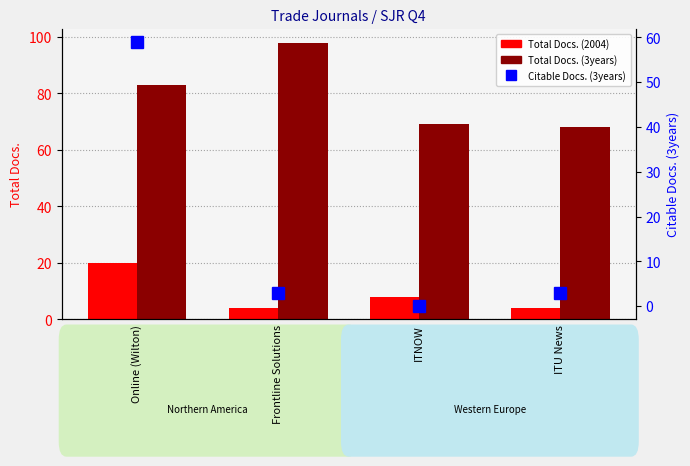

What is the highest value of the Total Docs. (2004) series?

20